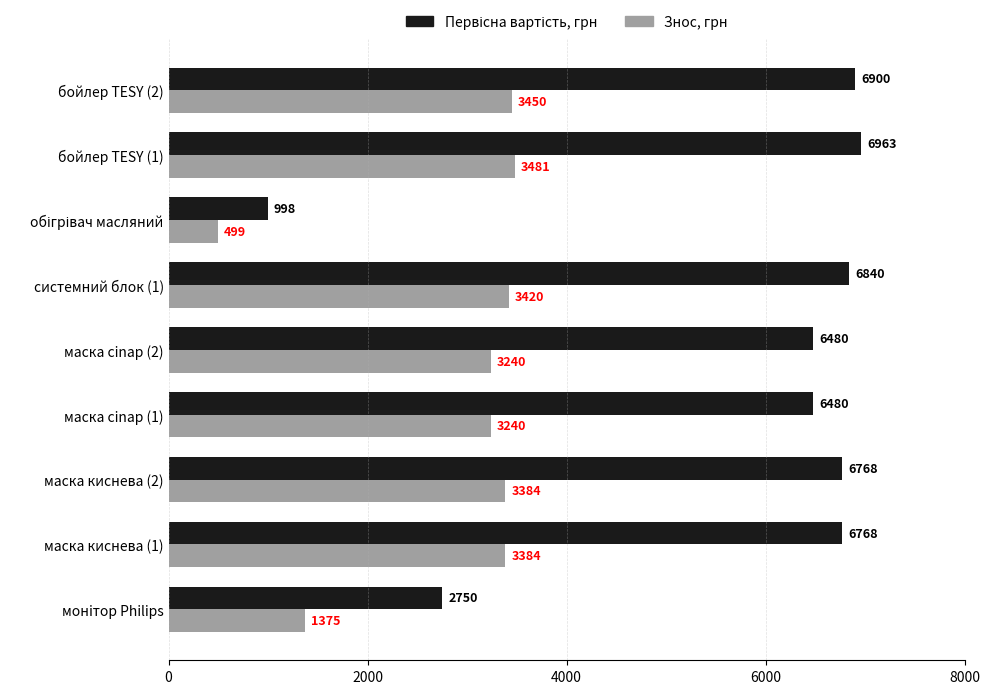

True or false: Знос, грн has a value of 5836.1 at бойлер TESY (2).

False